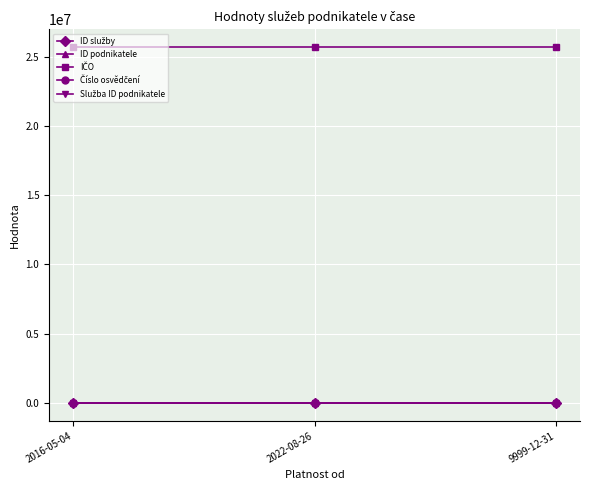

Between 2016-05-04 and 2022-08-26, which series saw the biggest shift?

ID služby